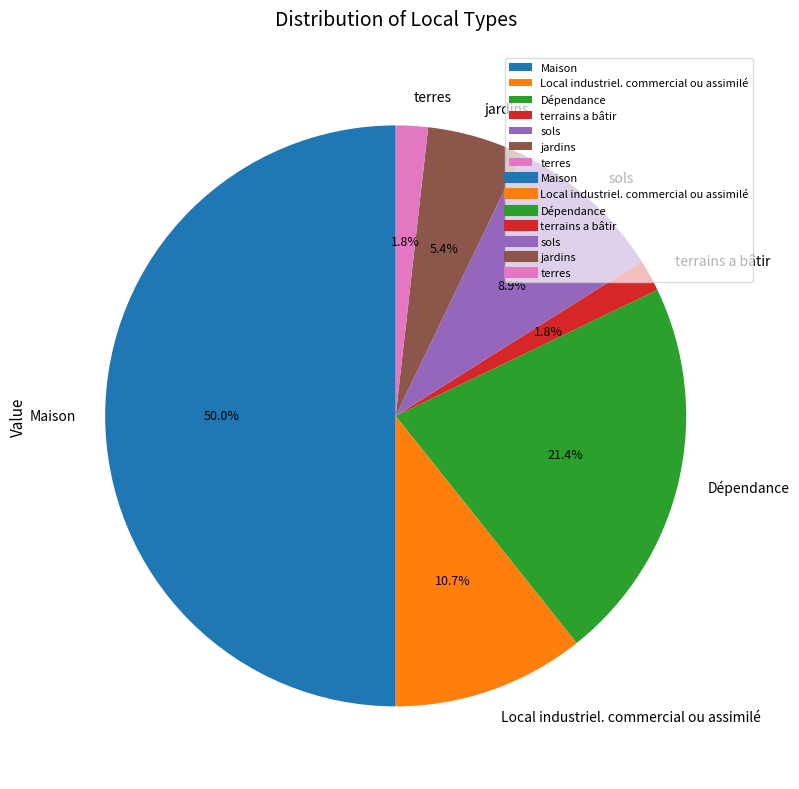

Which category has the biggest portion of the pie?

Maison